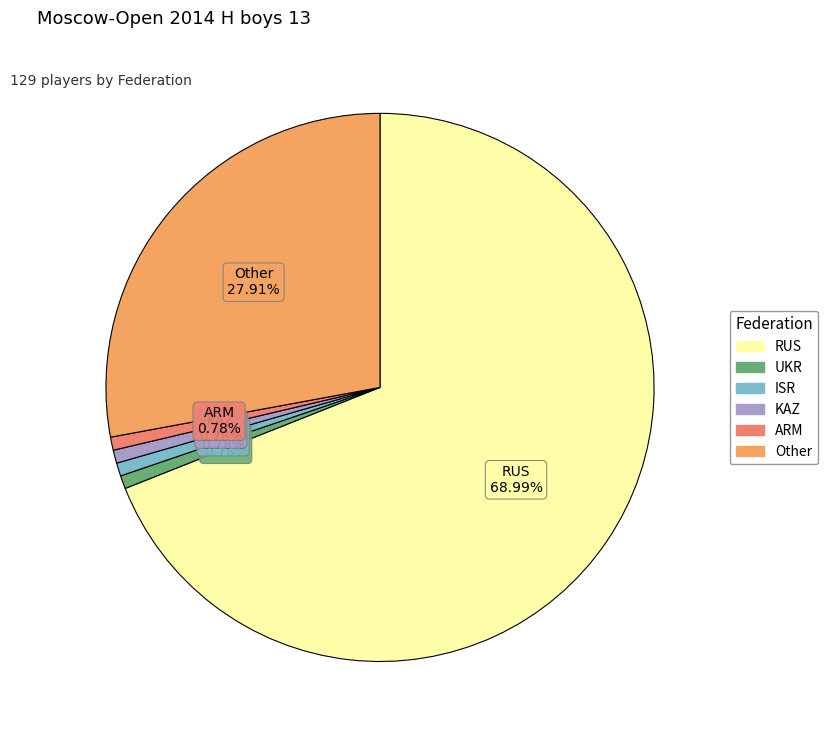

What is the ratio of the value at UKR to the value at ISR?

1.0